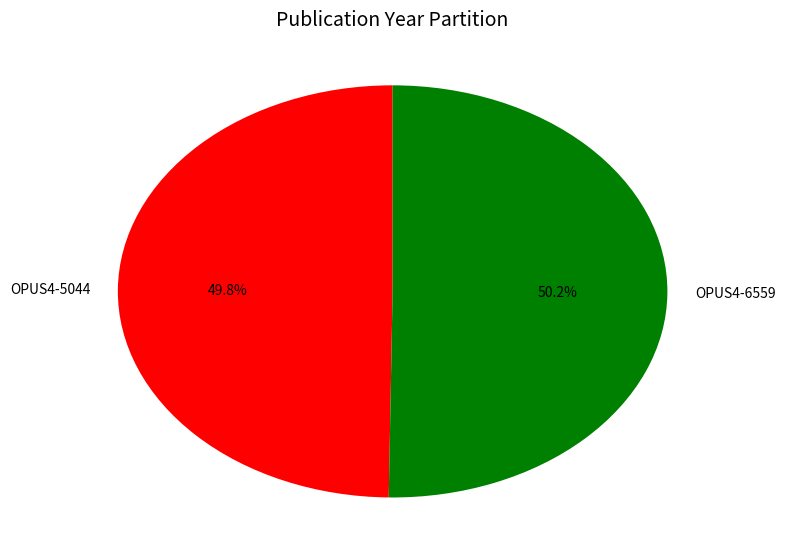

Approximately how many times larger is the value at OPUS4-5044 compared to OPUS4-6559?

1.0